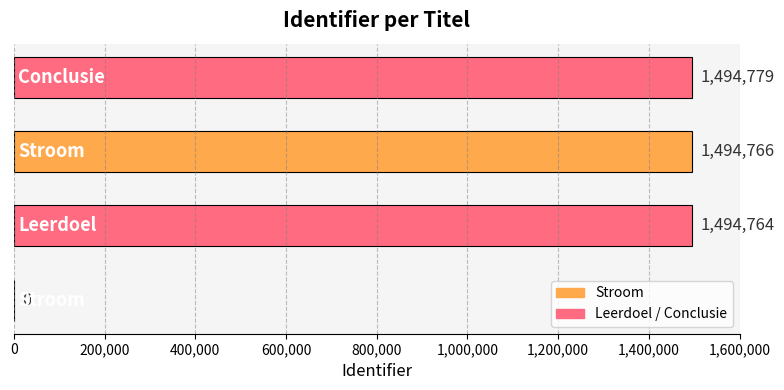

What is the sum of all values?

4484309